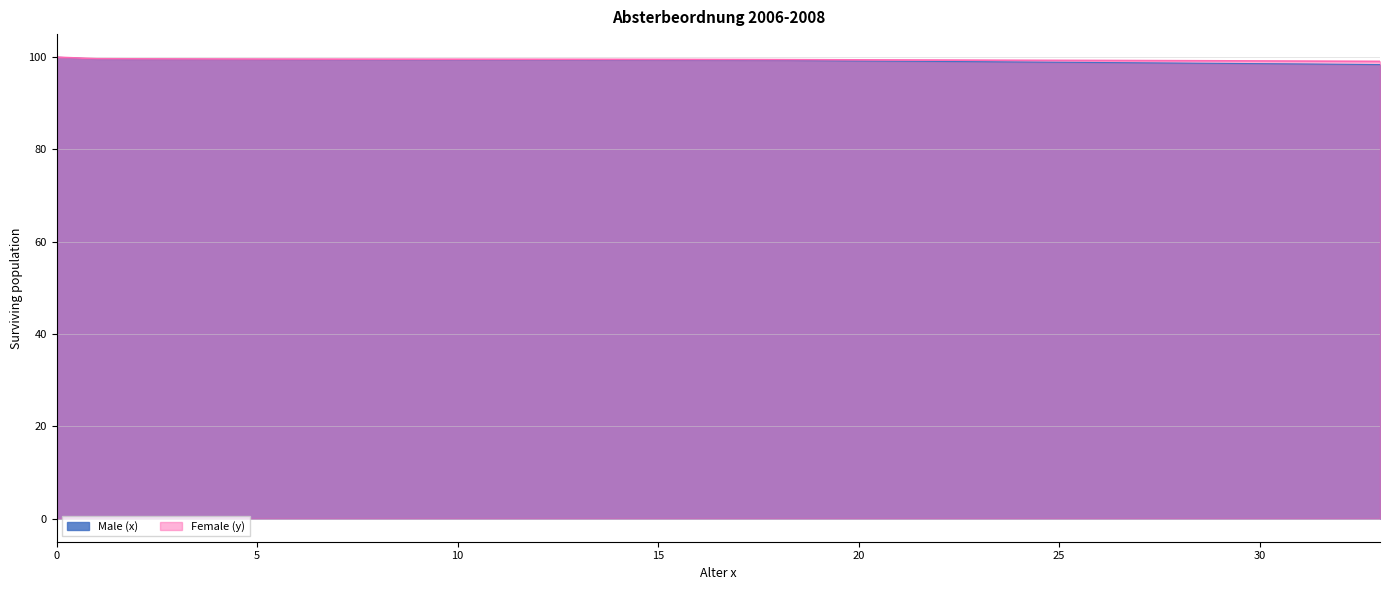

What is the lowest value of the Female (y) series?

99.1